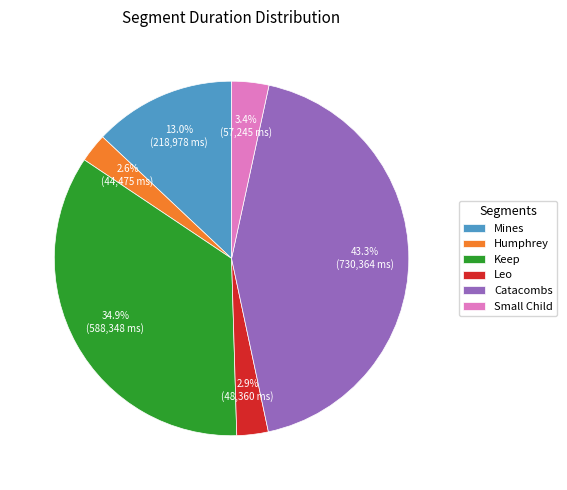

Does Humphrey represent more than half of the total?

No